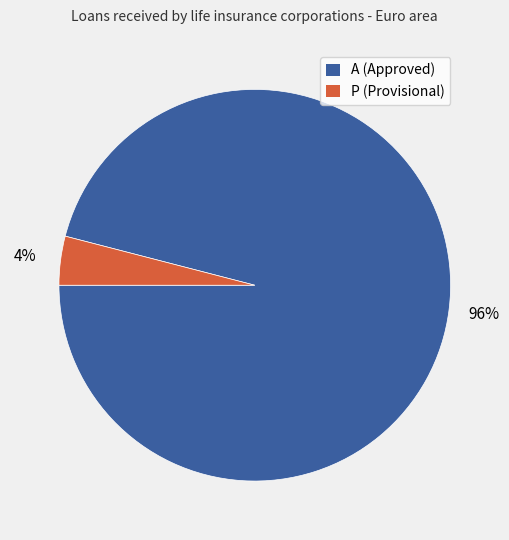

To the nearest percent, what is the difference between the largest and smallest slice percentages?

92%